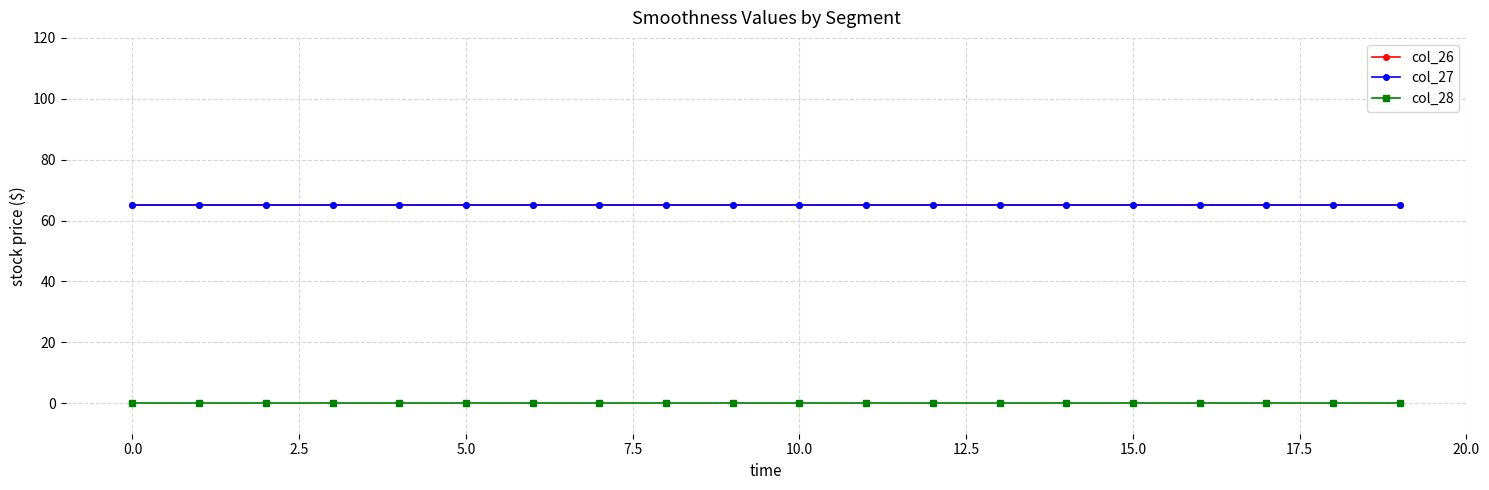

Does the chart have visible grid lines?

Yes